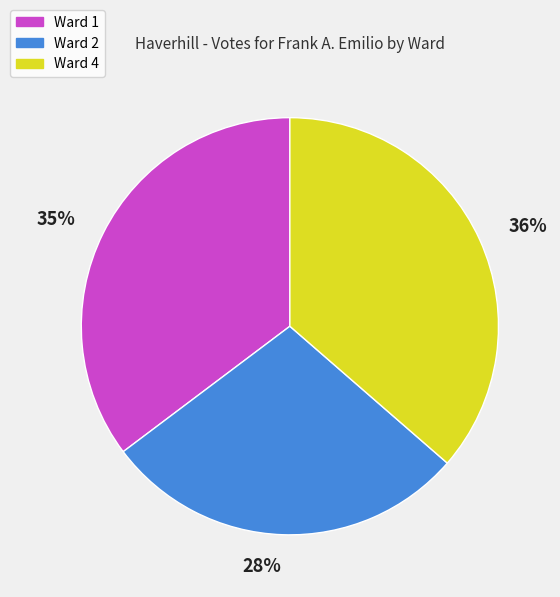

To the nearest percent, what is the difference between the largest and smallest slice percentages?

8%